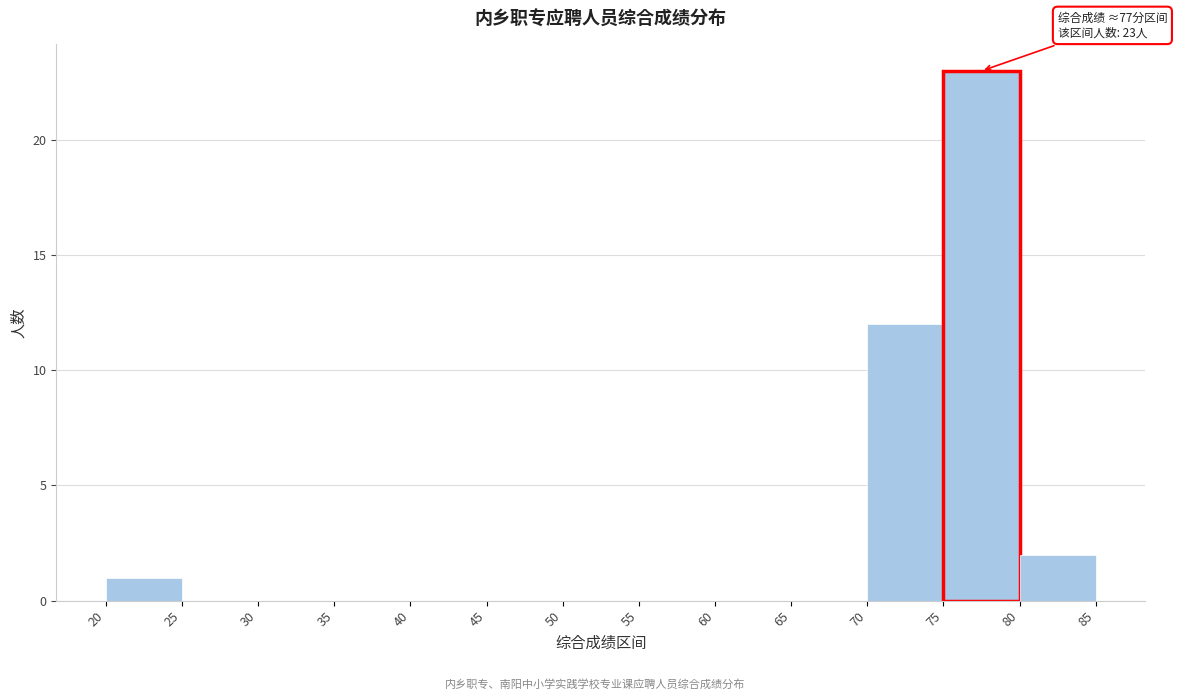

Which range on the x-axis has the tallest bar?

75 to 80